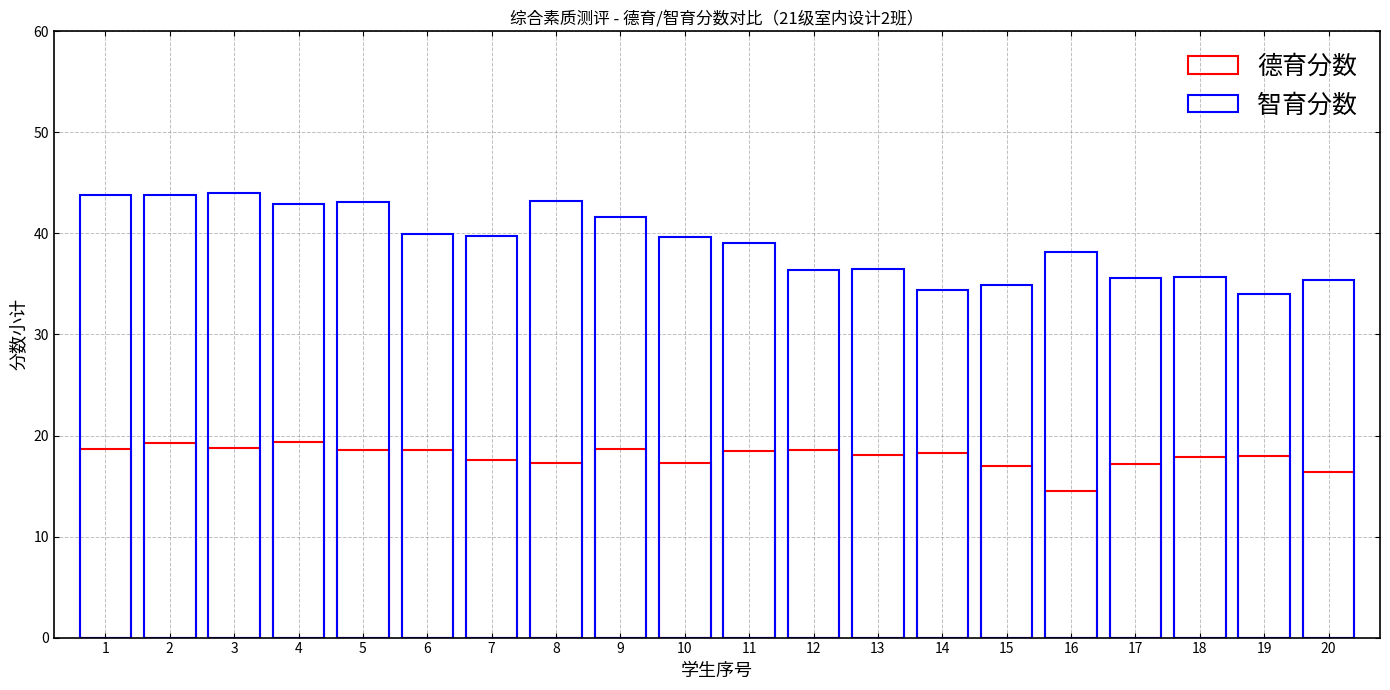

How many categories are shown in the chart?

20